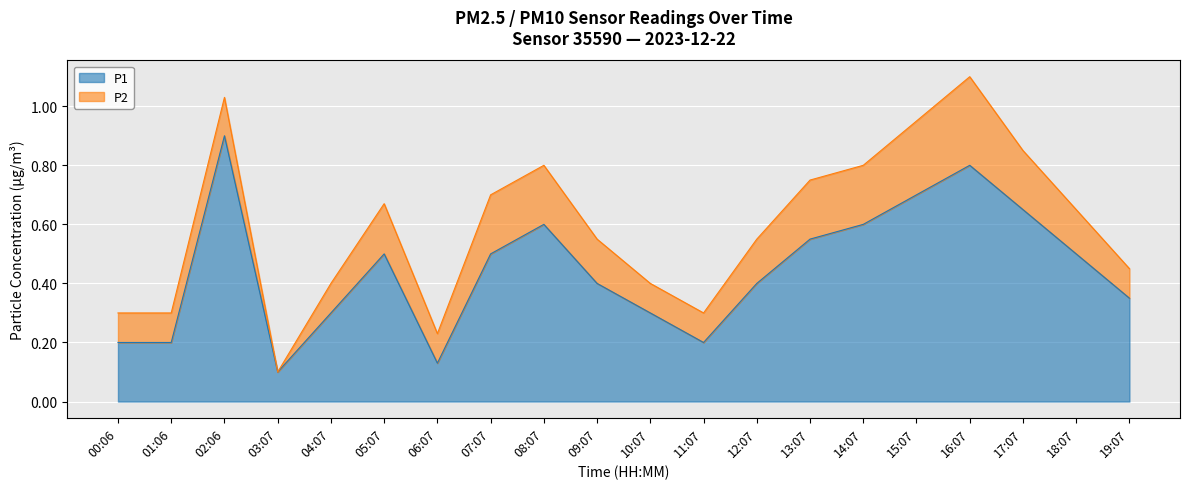

The value at 16:07 is 0.8. True or false?

True